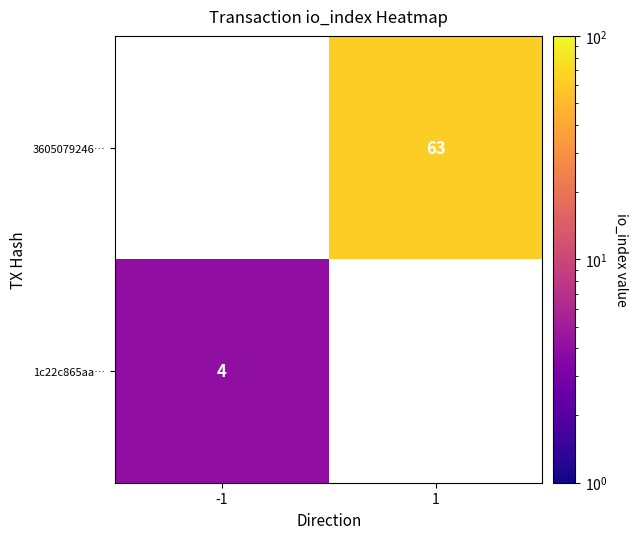

What is the greatest value displayed?

63.0